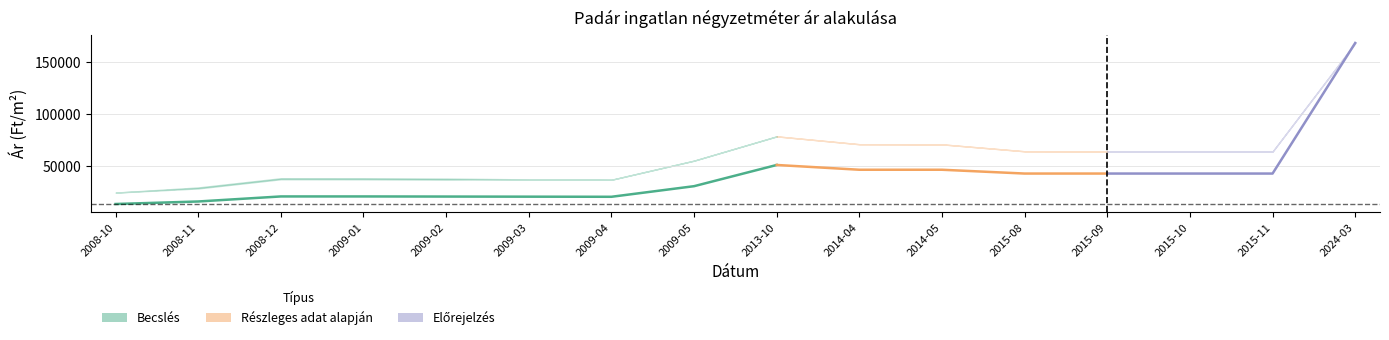

At which label does Szórás alsó határ first exceed 63762?

2013-10